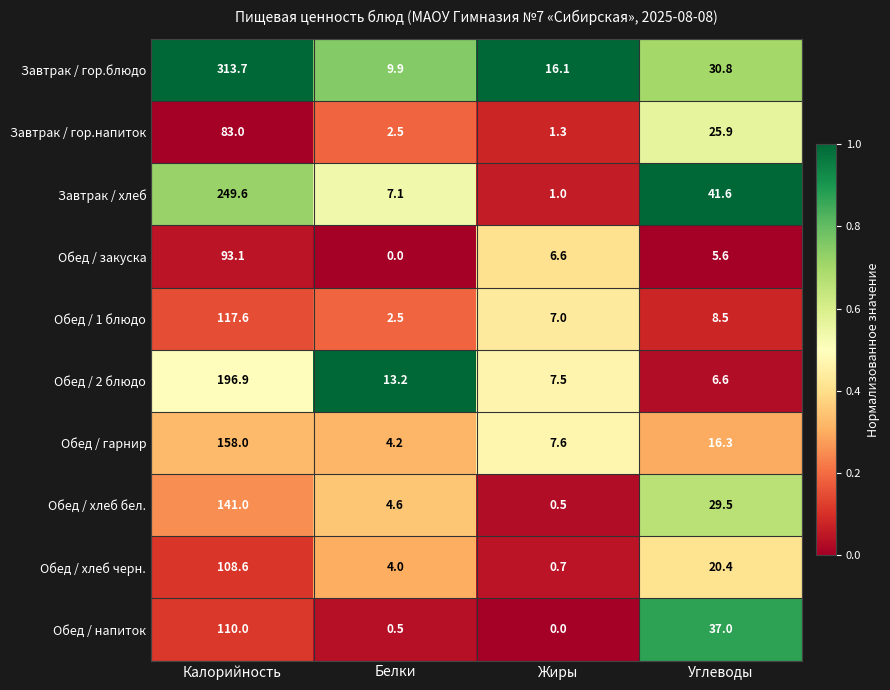

At which category is the sum across all series the highest?

Калорийность